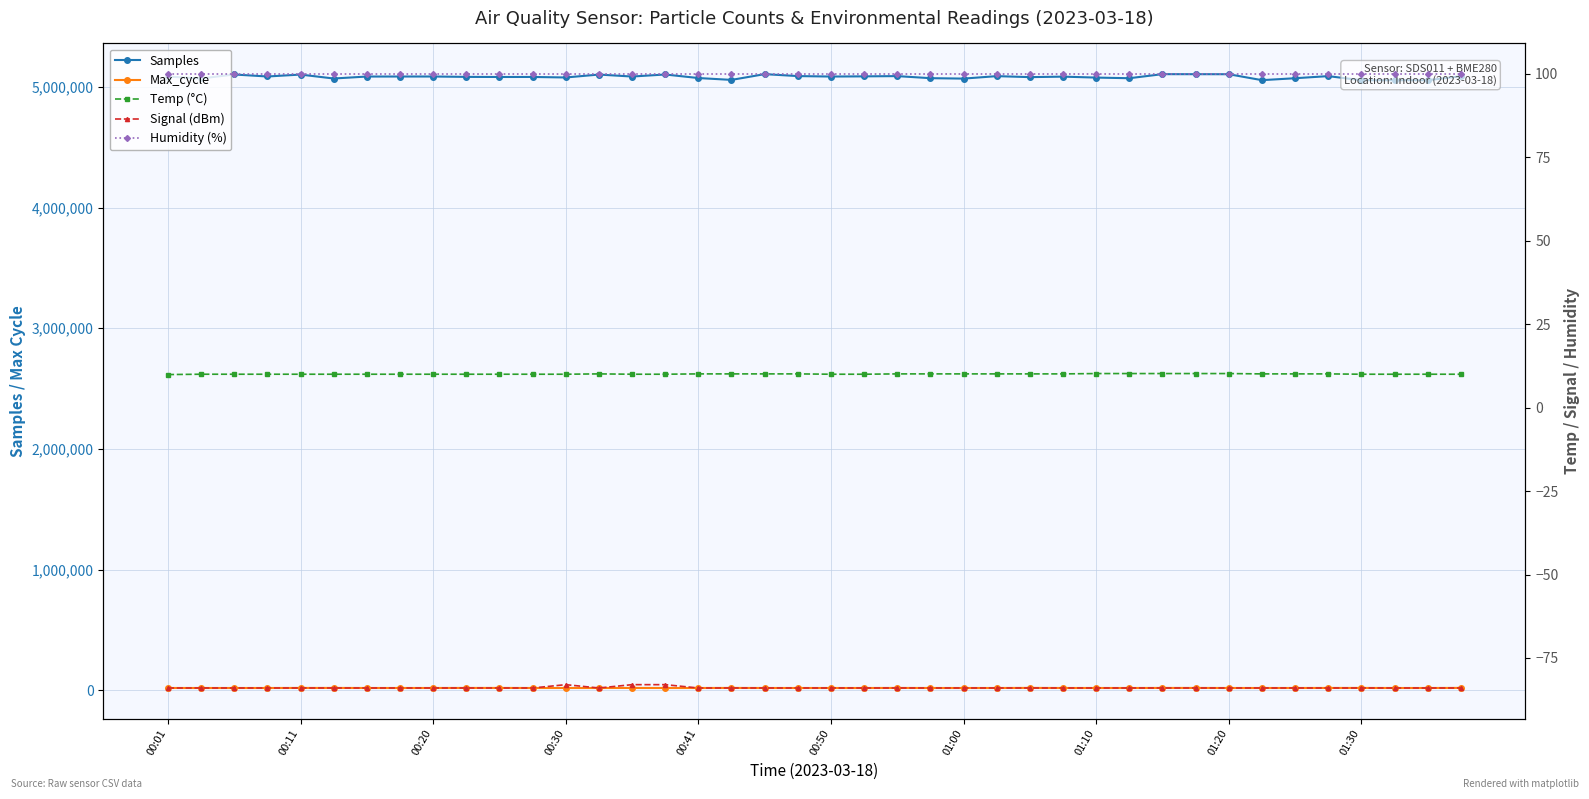

Which series changed the most between 23 and 39?

Samples